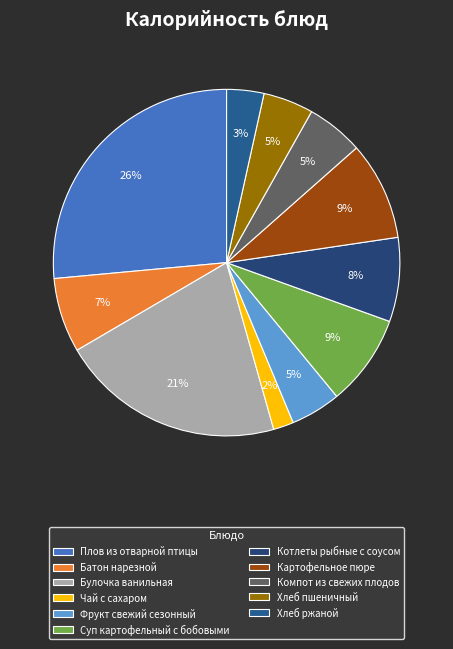

To the nearest percent, what is the difference between the Булочка ванильная and Батон нарезной slice percentages?

14%